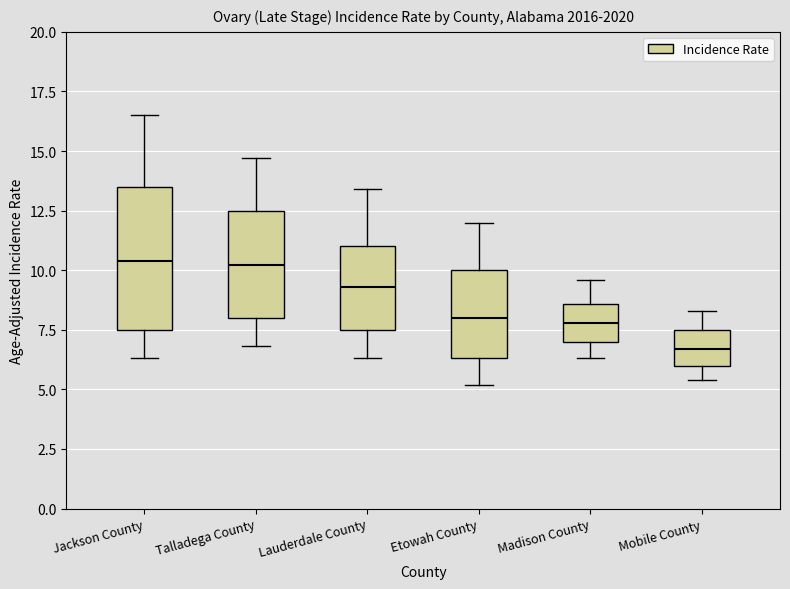

Which box is the tallest, from its lower edge to its upper edge?

Jackson County